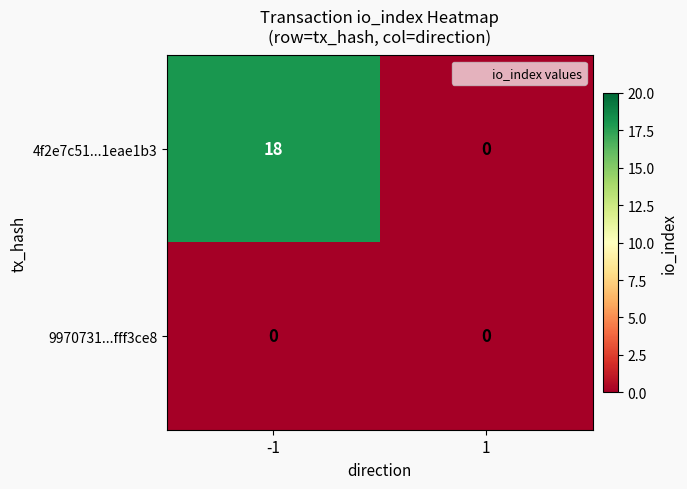

Rank the series by their average value, from highest to lowest.

4f2e7c51...1eae1b3, 9970731...fff3ce8